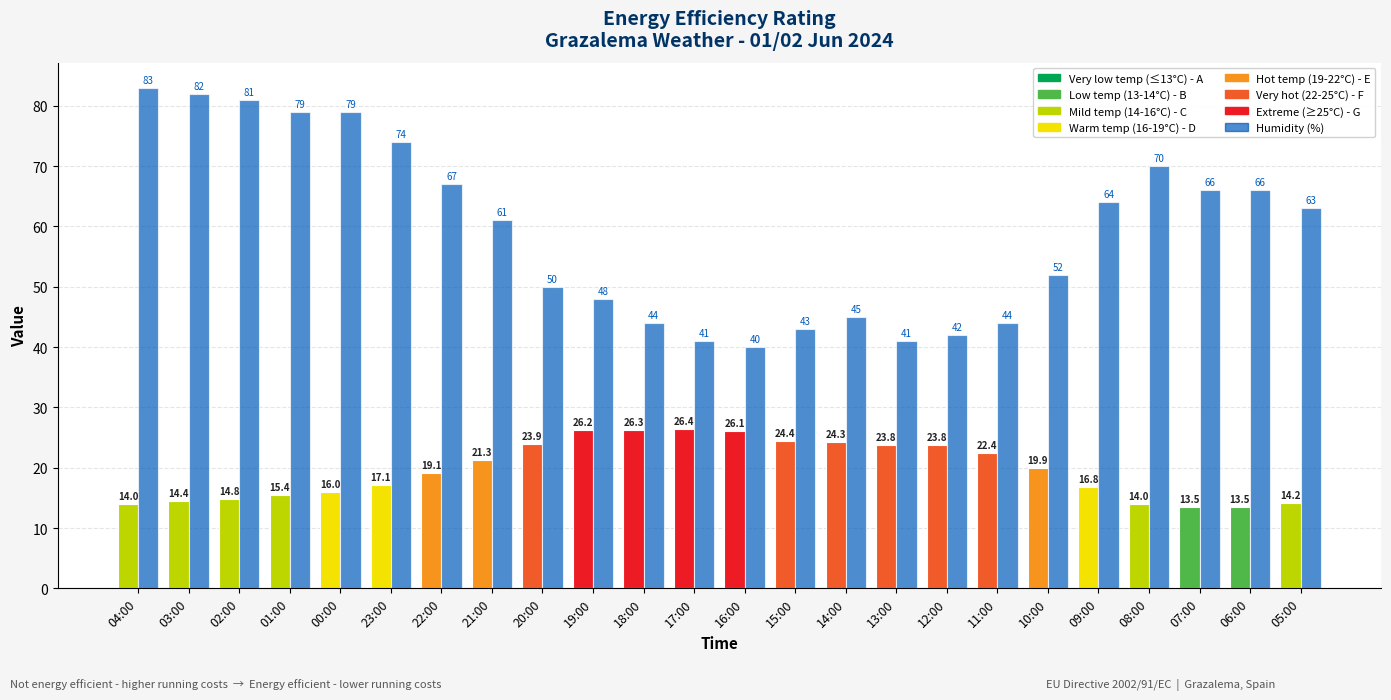

What is the greatest value displayed?

83.0